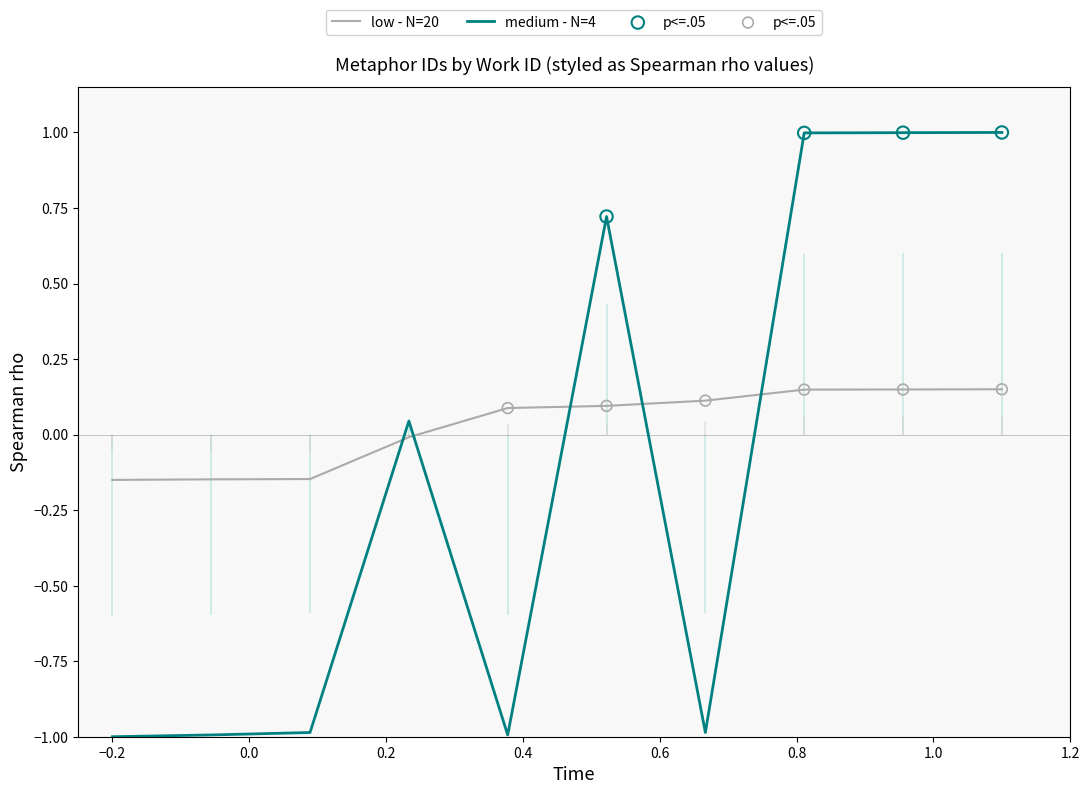

True or false: low - N=20 and medium - N=4 cross at least once.

True